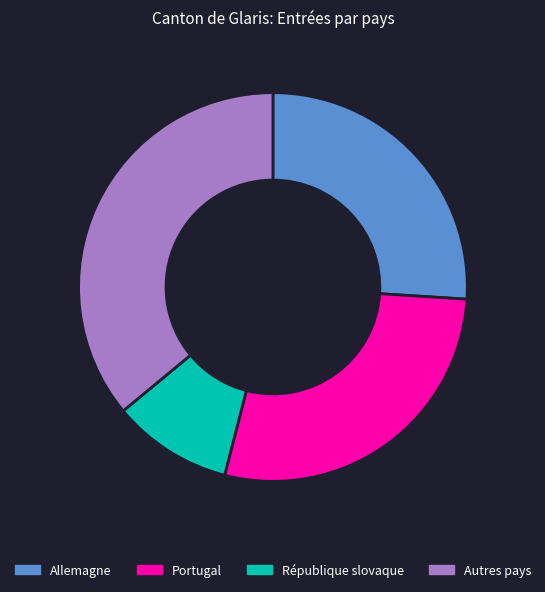

True or false: Autres pays accounts for 36% of the total.

True